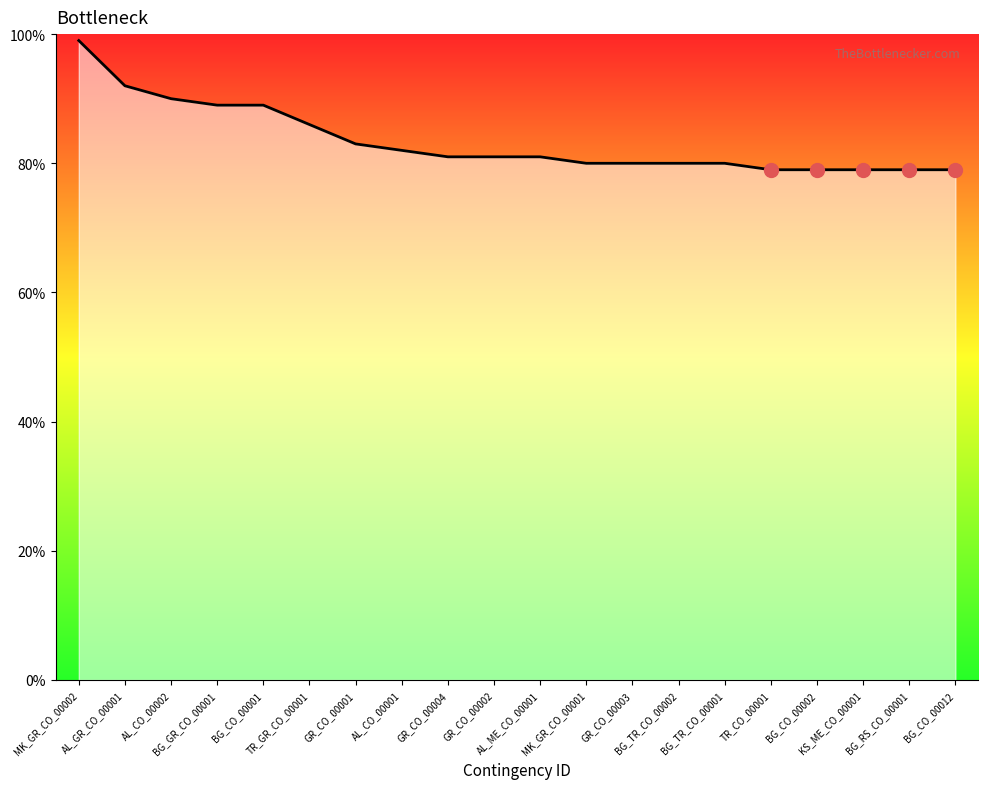

Reading right to left, transcribe all the data shown in this chart.

79	79	79	79	79	80	80	80	80	81	81	81	82	83	86	89	89	90	92	99